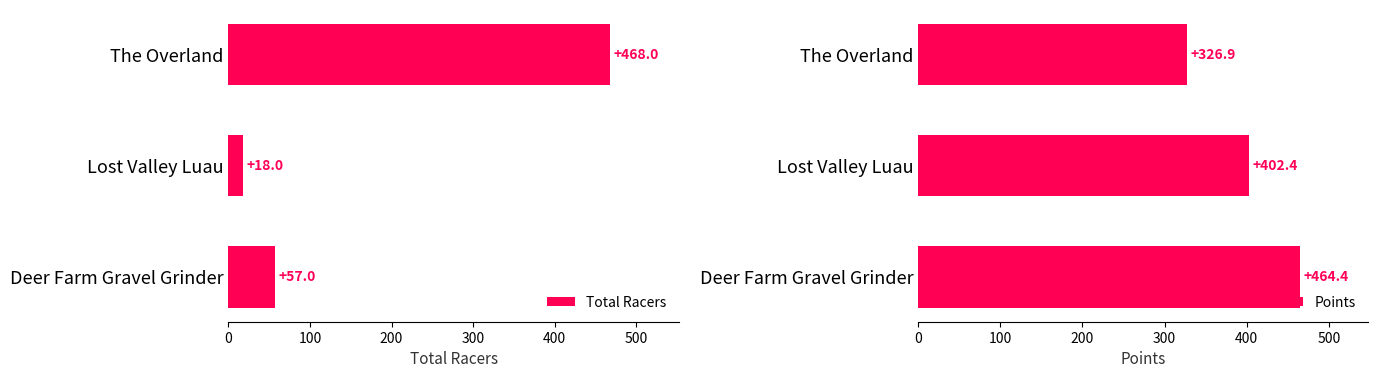

Count the number of categories in the chart.

3